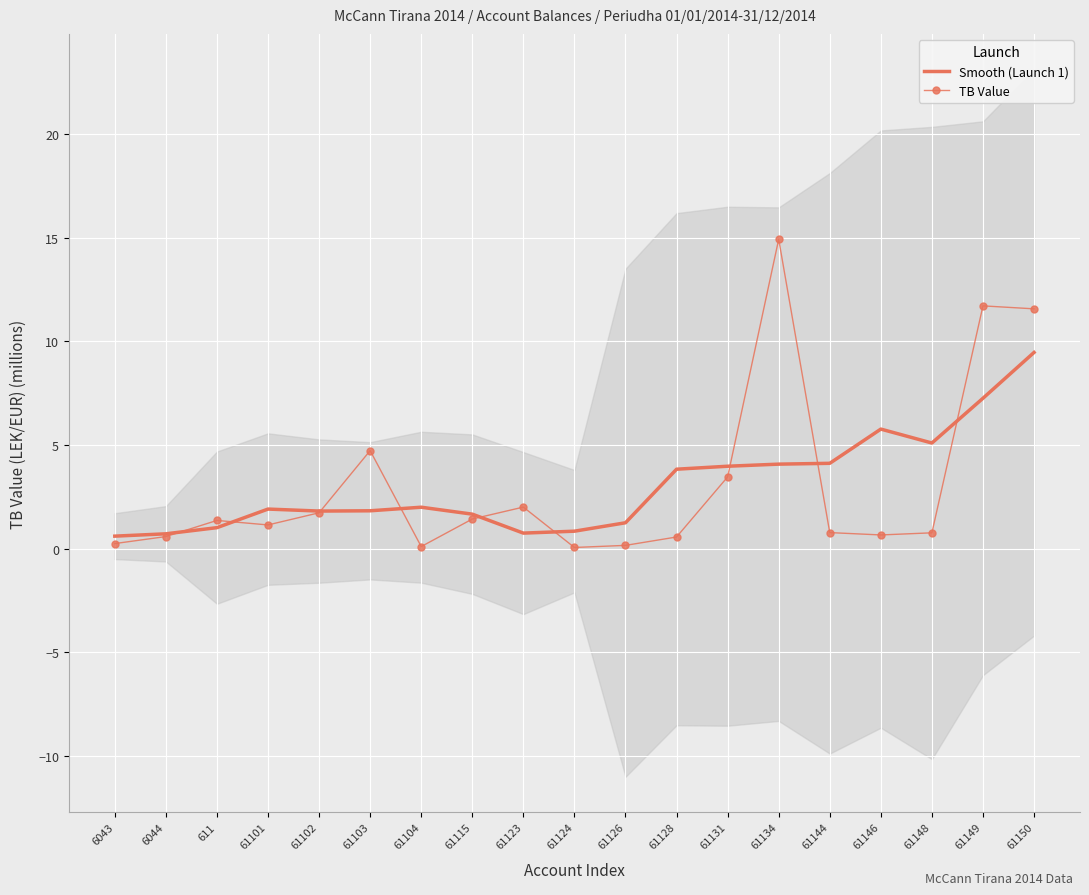

Where does the Smooth (Launch 1) series first go above 1?

611